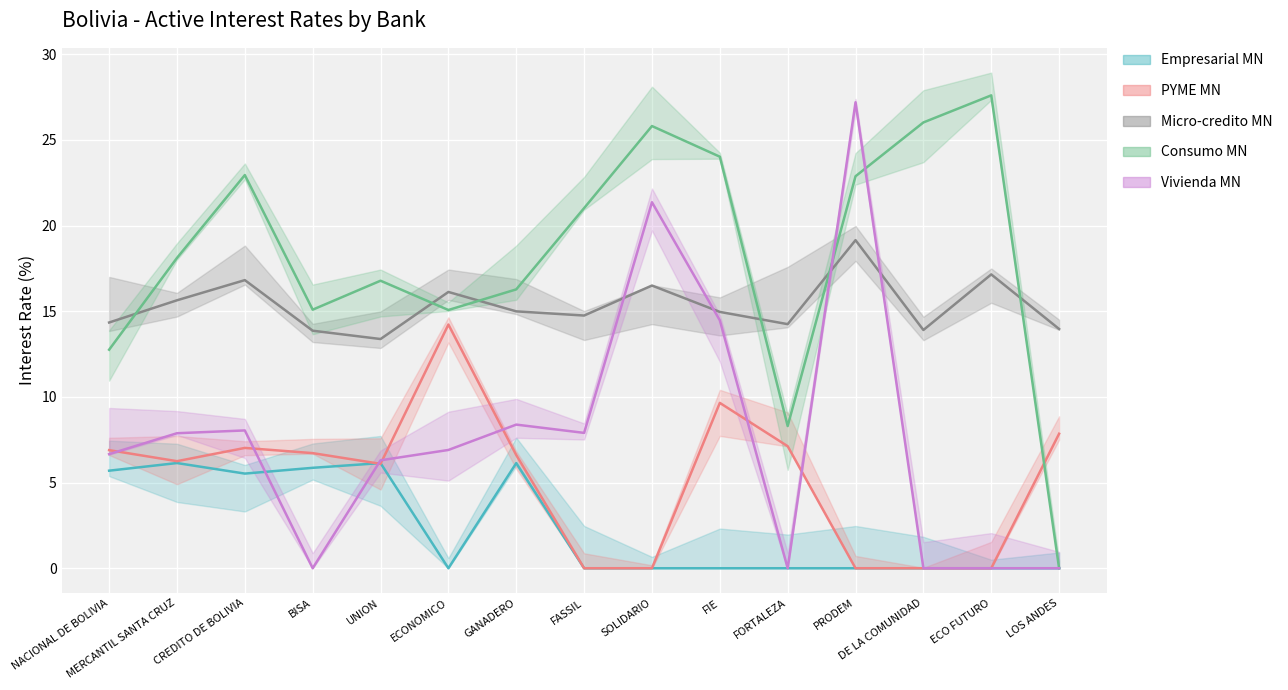

Which series has the largest range (max minus min)?

Consumo MN